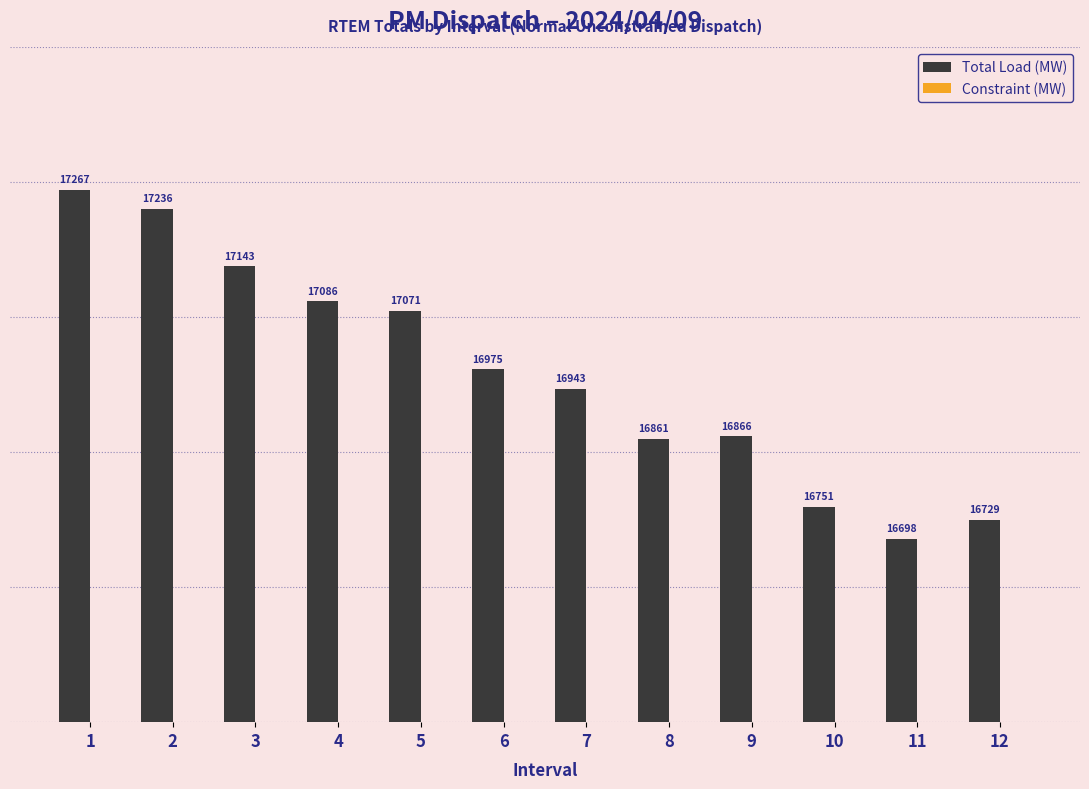

What is the average value of the Constraint (MW) series?

287.1